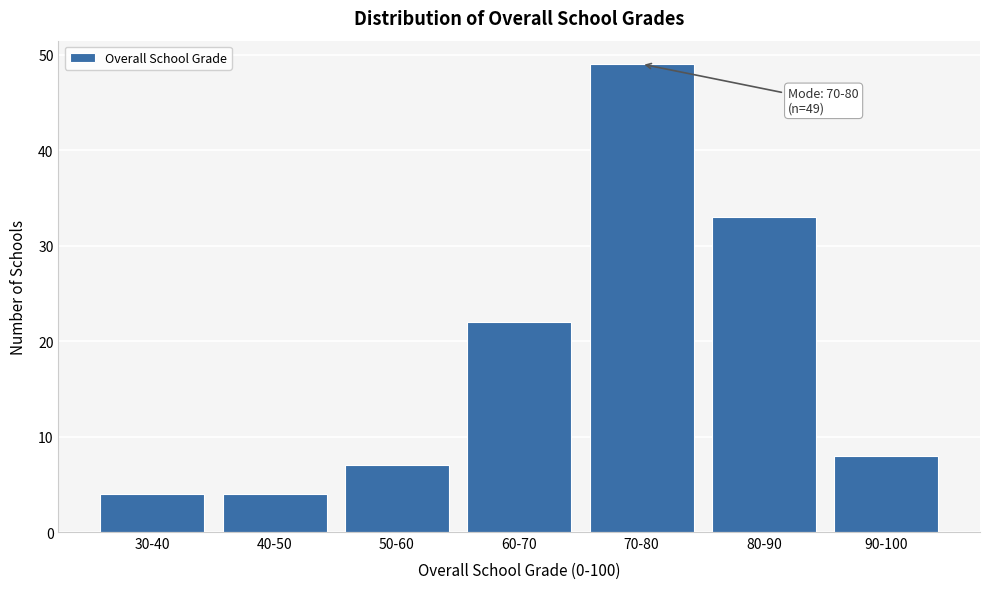

Reading right to left, extract all data points from this chart.

8	33	49	22	7	4	4